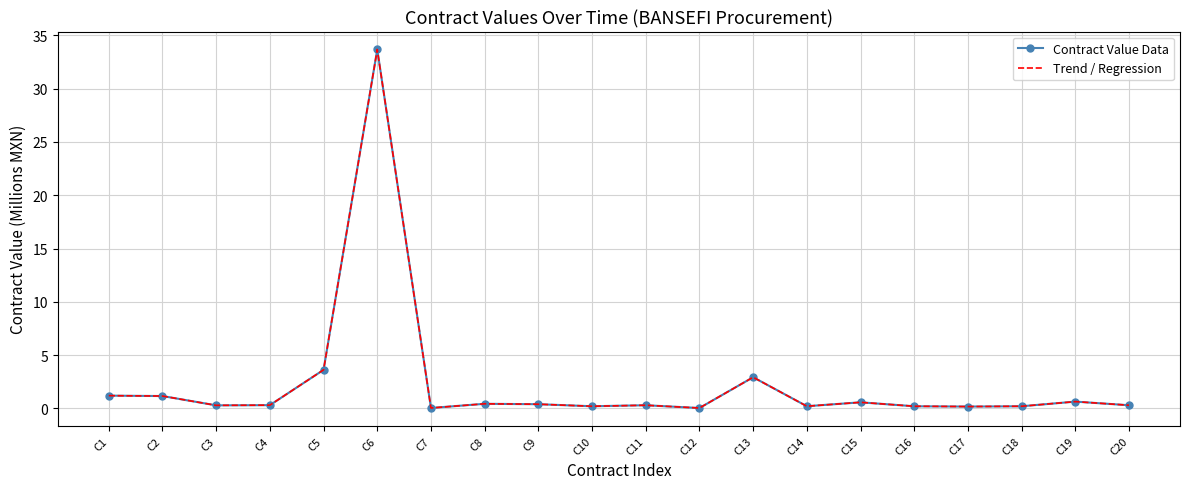

At which category is the sum across all series the highest?

C6